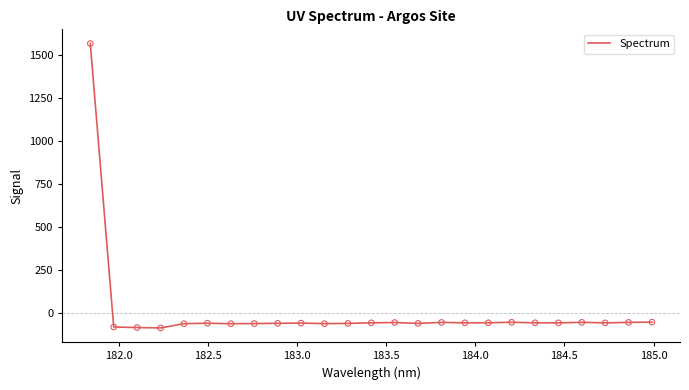

What is the maximum value shown in the chart?

1567.1